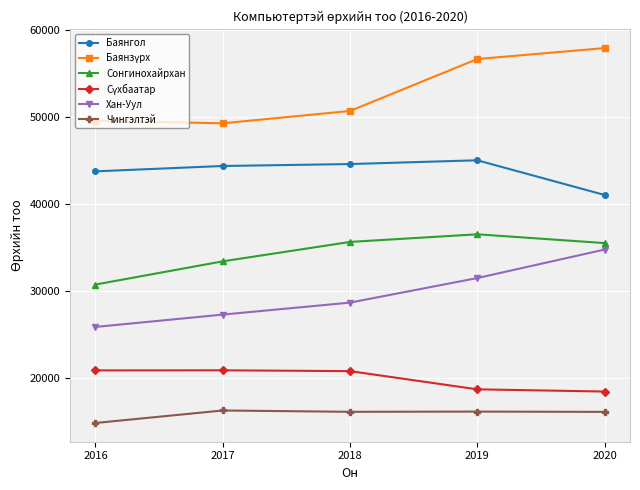

Is the value of Сонгинохайрхан at 2017 greater than the value of Баянгол at 2017?

No